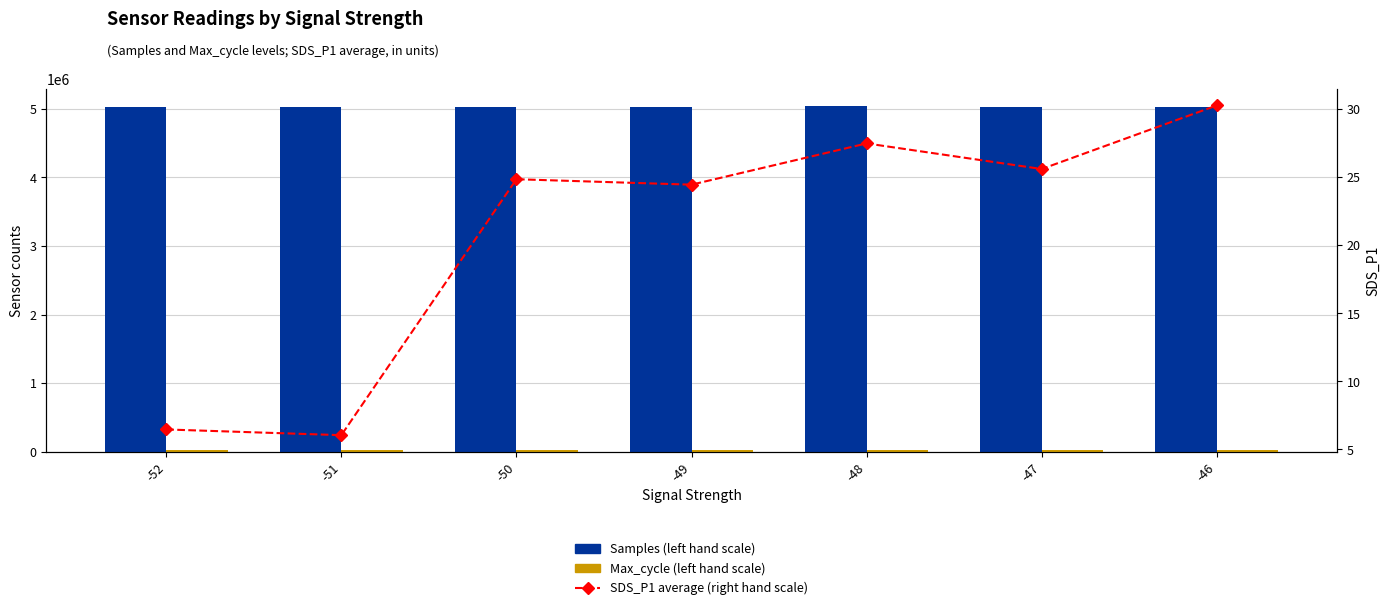

The value of SDS_P1 average (right hand scale) at -49 is 40.3. True or false?

False